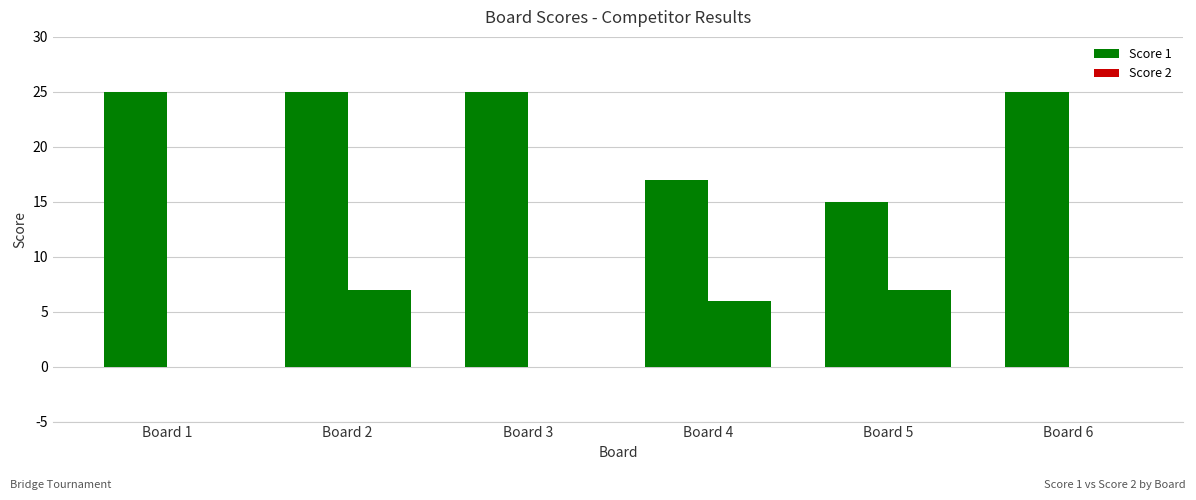

What is the value of the Score 1 bar at the 6th from the left?

25